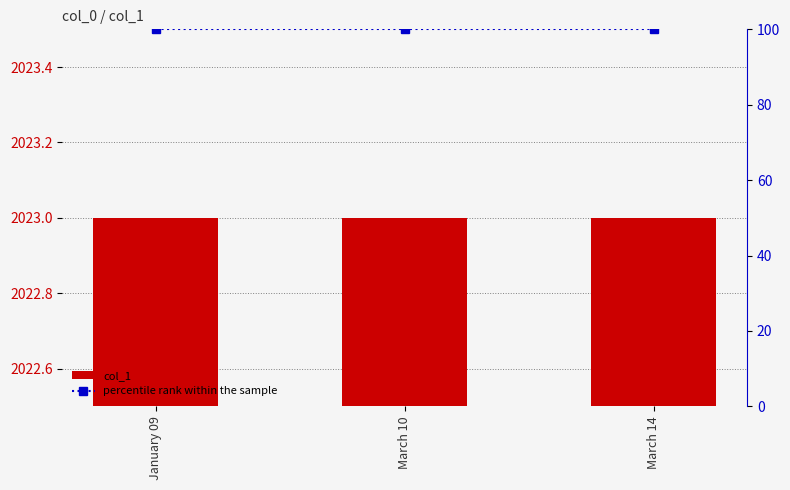

Are the bars grouped side by side (vs. stacked)?

Yes